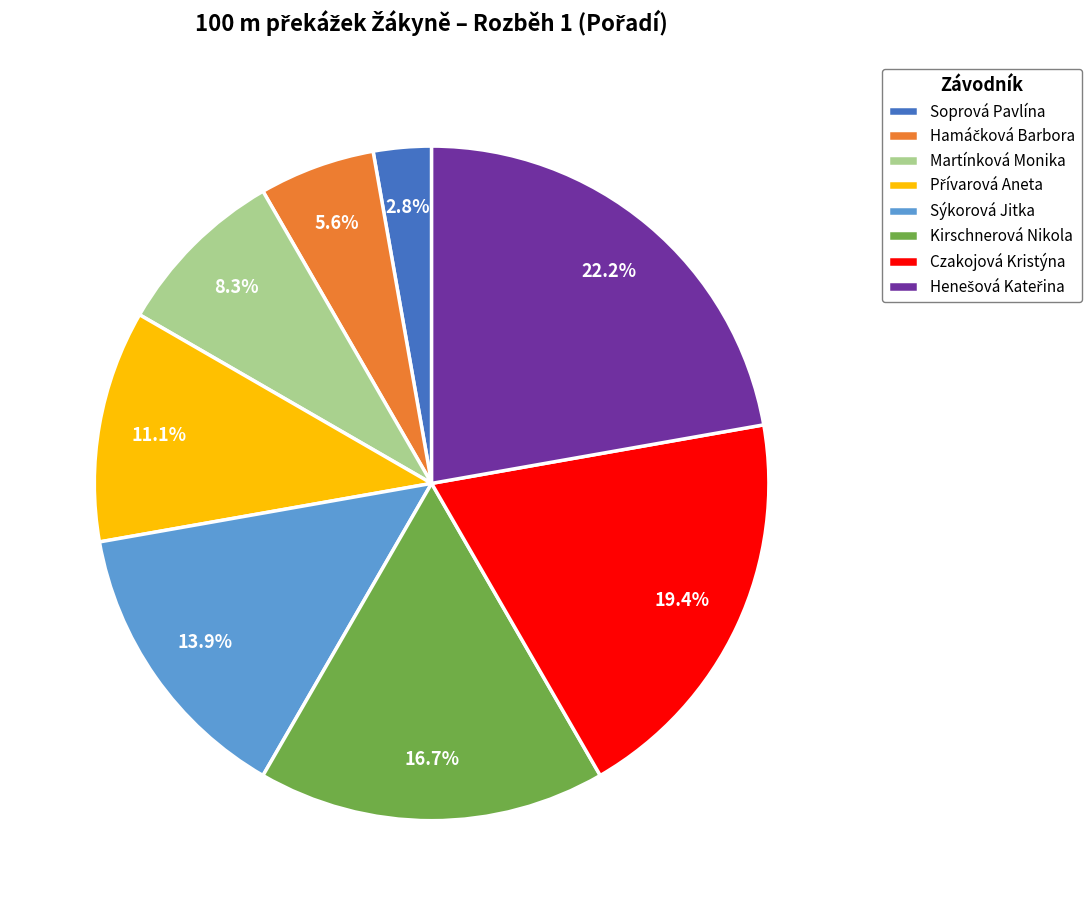

What is the ratio of the value at Soprová Pavlína to the value at Martínková Monika?

0.3